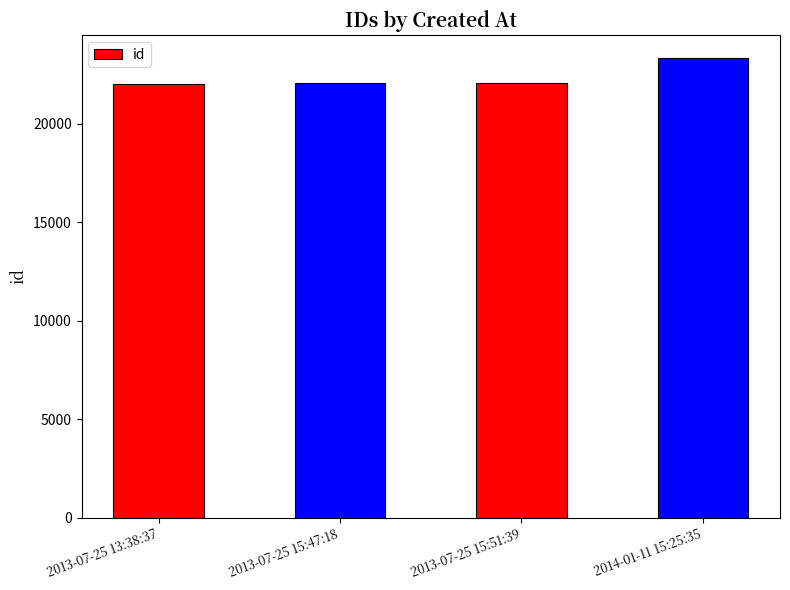

Are the bars horizontal?

No